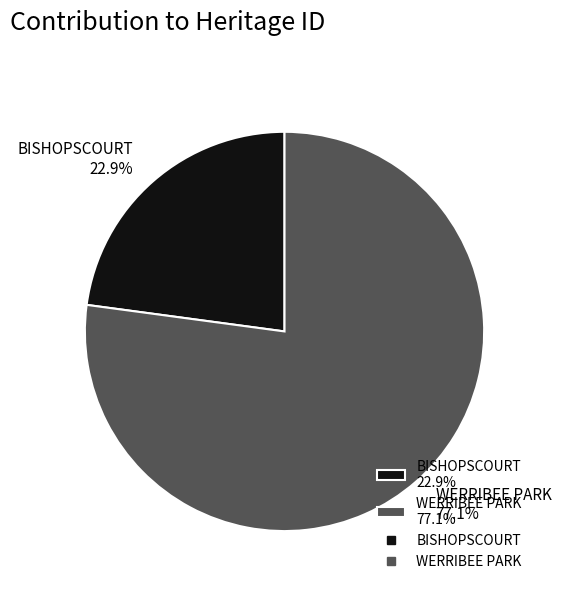

How many segments does this pie chart have?

2